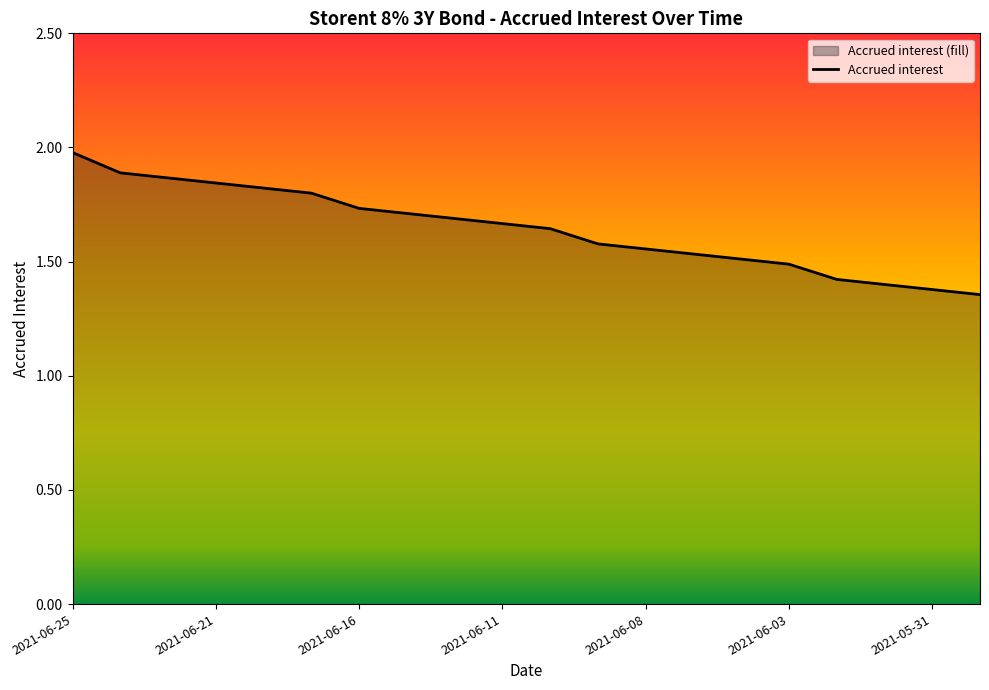

True or false: there are more than 0 points higher than both neighbors.

False